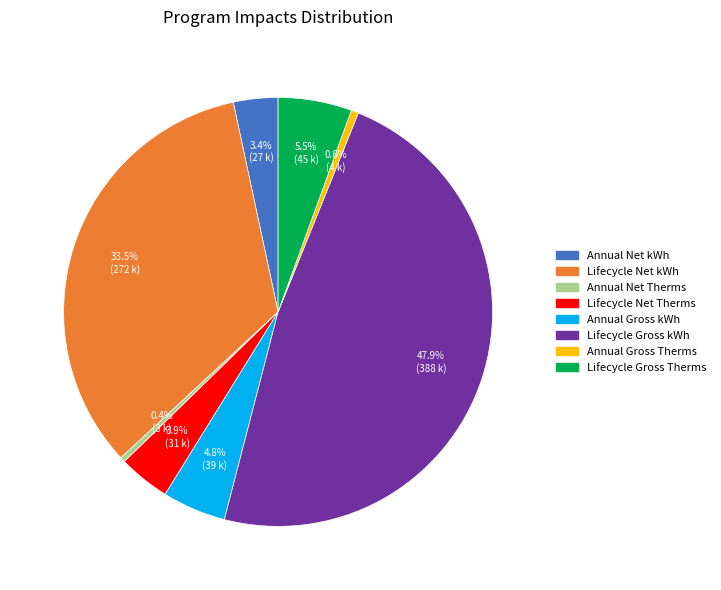

Approximately how many times larger is the value at Lifecycle Gross Therms compared to Annual Net Therms?

14.3